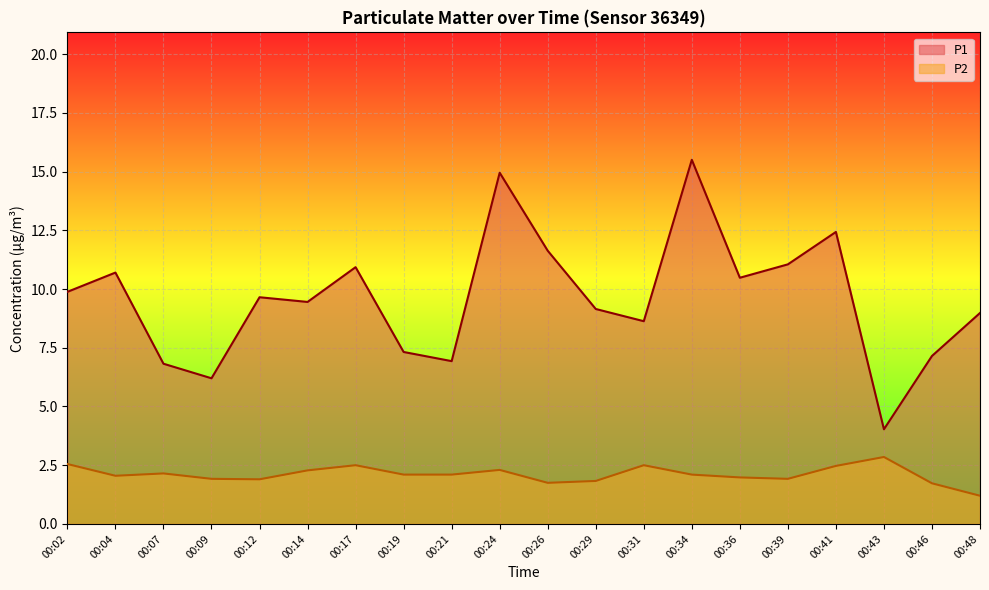

How many data points does each series have?

20